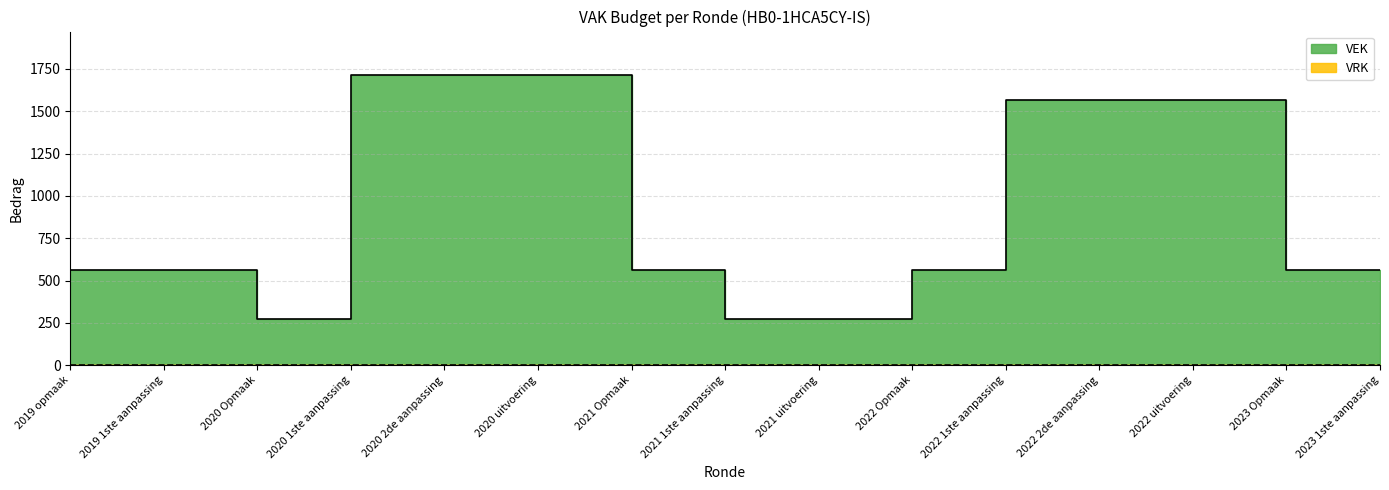

Reading right to left, what are all the values shown in this chart?

563	563	1563	1563	1563	563	271	271	563	1713	1713	1713	271	563	563